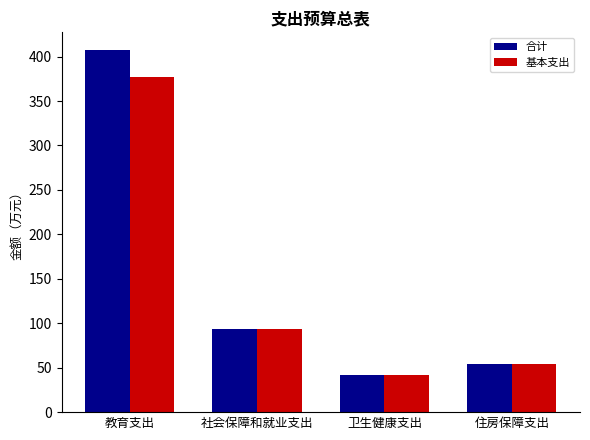

List the labels in order of 合计 value, largest first.

教育支出, 社会保障和就业支出, 住房保障支出, 卫生健康支出